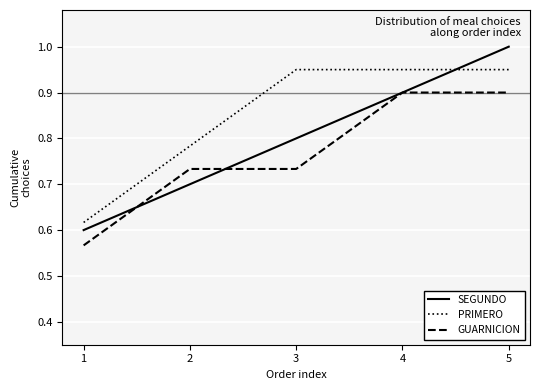

Which series has the largest total across all categories?

PRIMERO